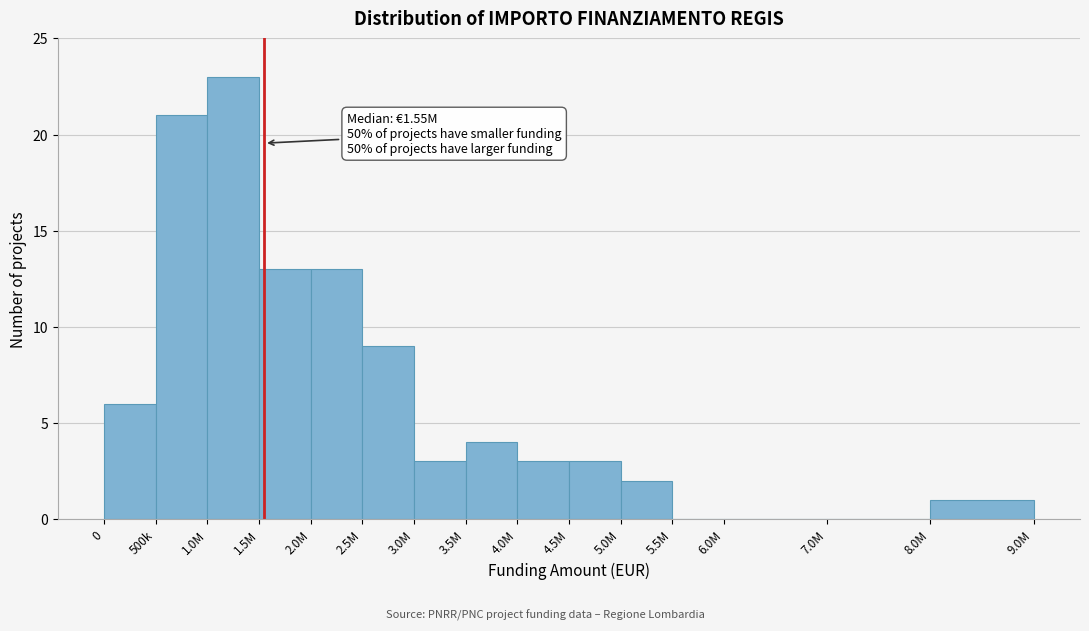

Reading left to right, transcribe all the data shown in this chart.

0=6	500k=21	1.0M=23	1.5M=13	2.0M=13	2.5M=9	3.0M=3	3.5M=4	4.0M=3	4.5M=3	5.0M=2	5.5M=0	6.0M=0	7.0M=0	8.0M=1